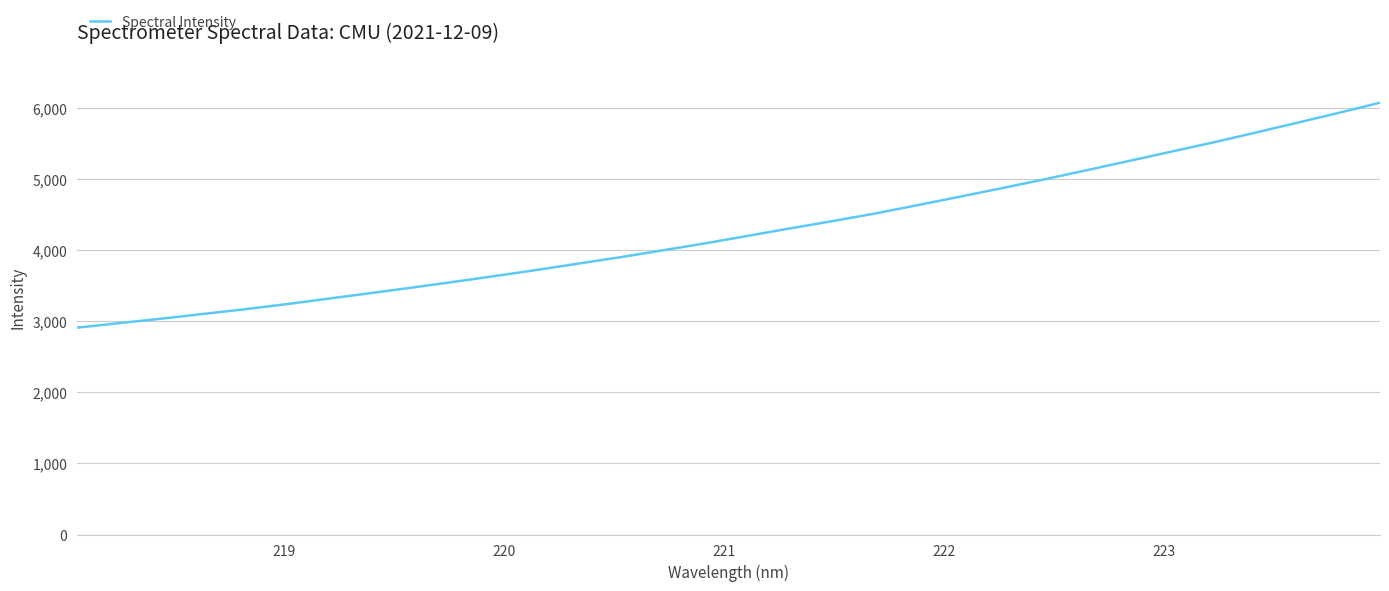

What is the difference between the maximum and minimum values?

3167.0